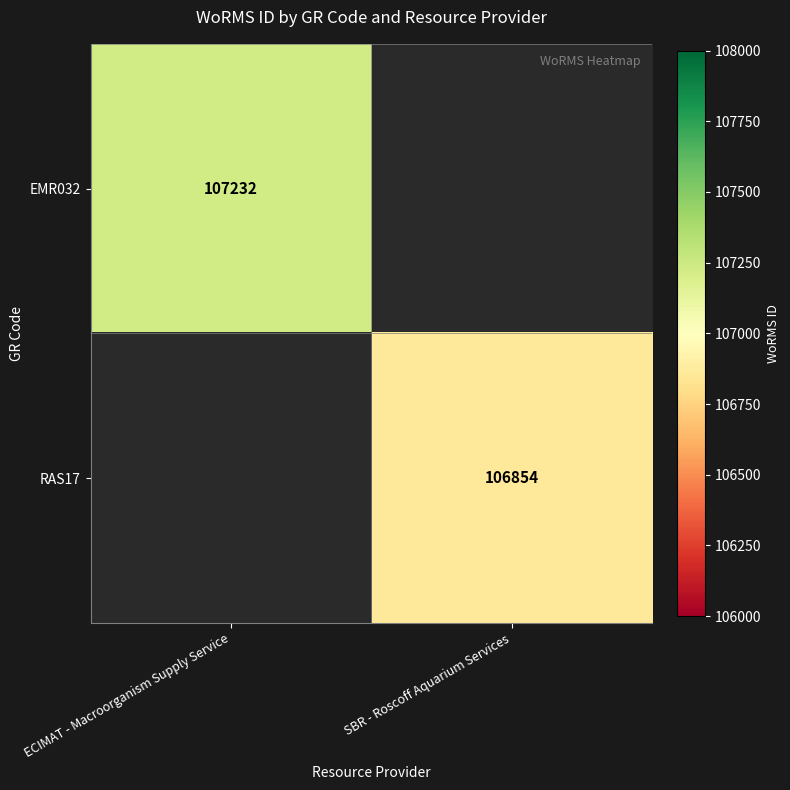

True or false: EMR032 has a value of 48959 at ECIMAT - Macroorganism Supply Service.

False